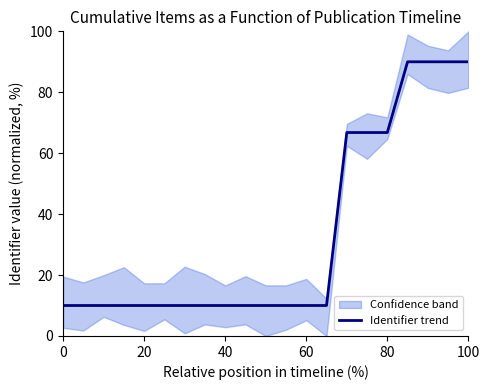

Is it true that Identifier trend equals 66.8 at 80?

True